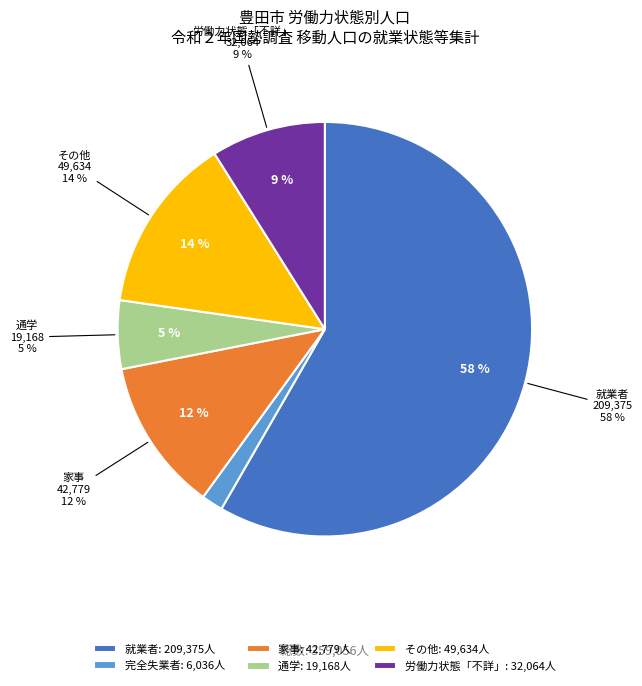

The 21_家事 slice represents 1% of the pie. True or false?

False